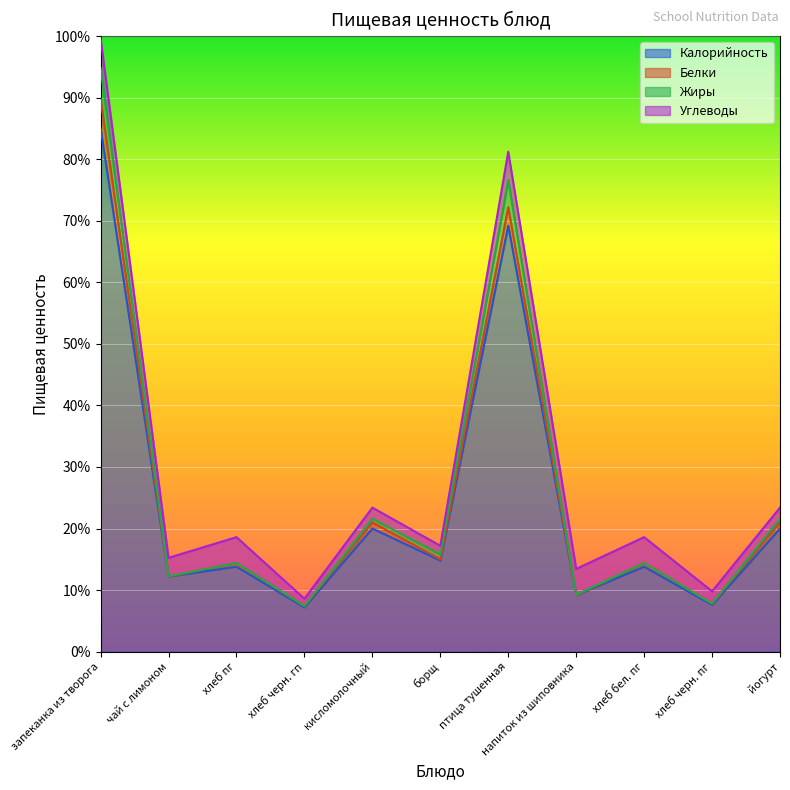

True or false: Белки and Калорийность cross at least once.

False